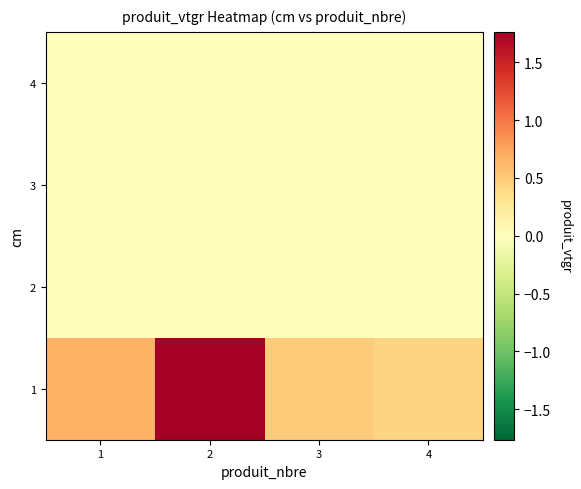

At how many categories does at least one series exceed 0?

4